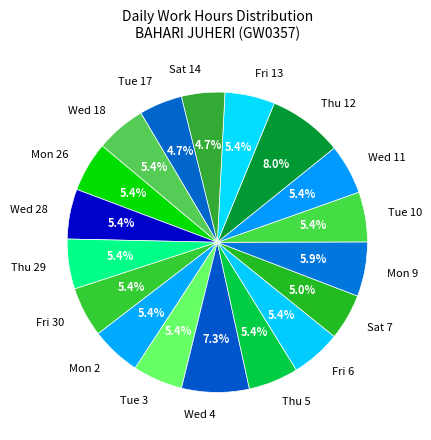

Does Mon 26 account for over 50% of the chart?

No